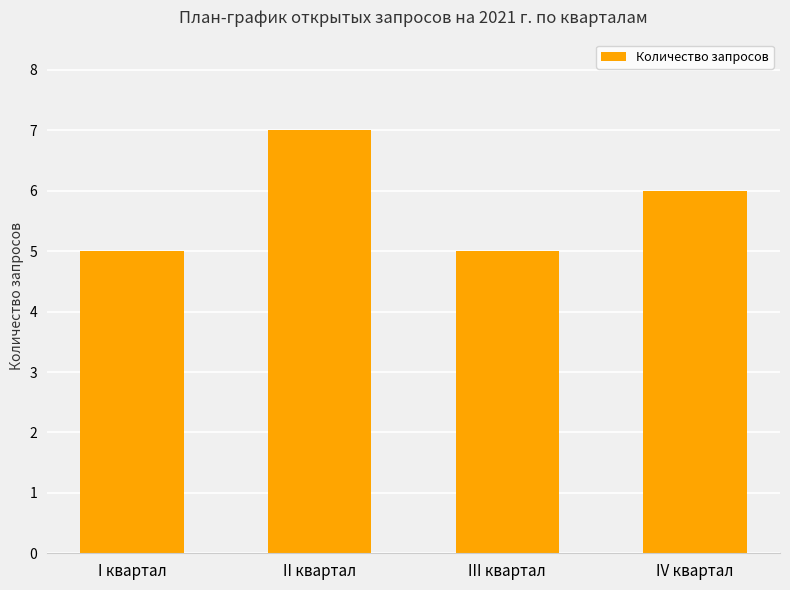

What is the average value?

6